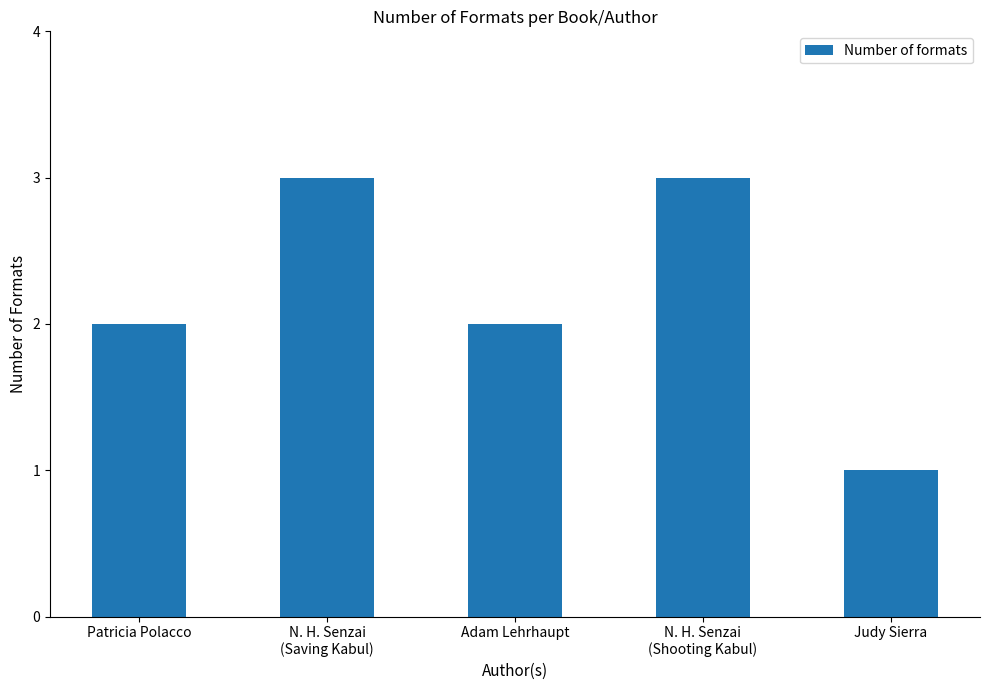

How many series are shown in this chart?

1